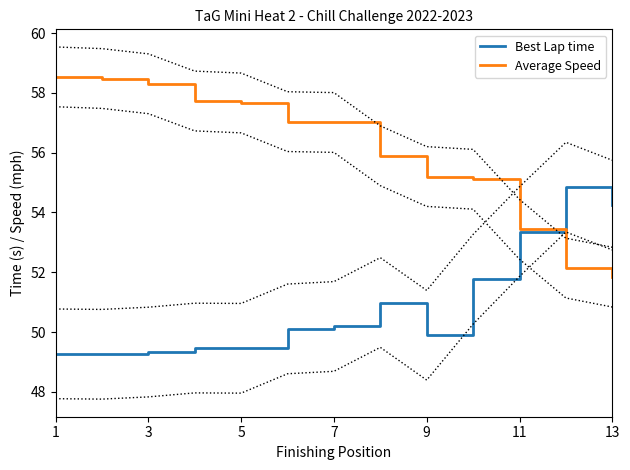

The value of Best Lap time at 9 is 49.9. True or false?

True